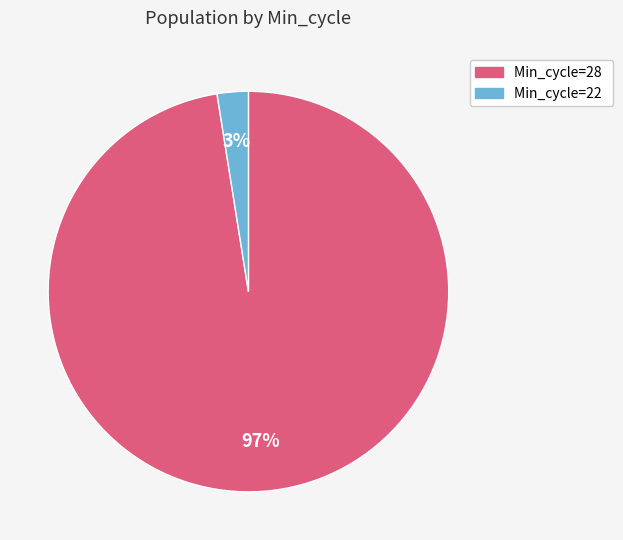

How many segments does this pie chart have?

2